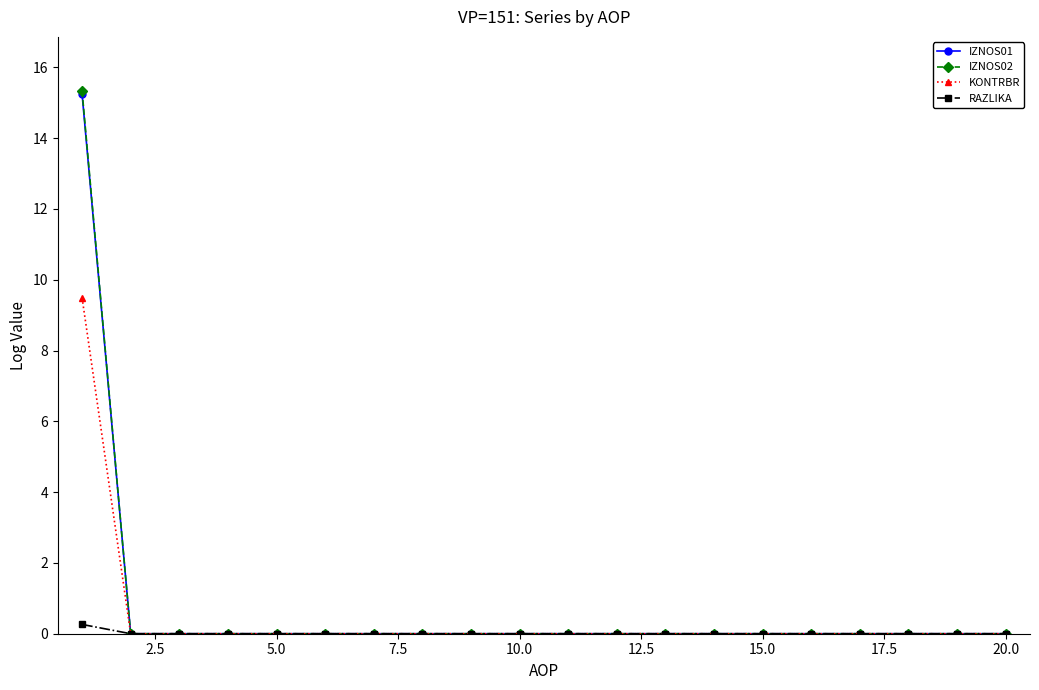

Which series has the largest range (max minus min)?

IZNOS02